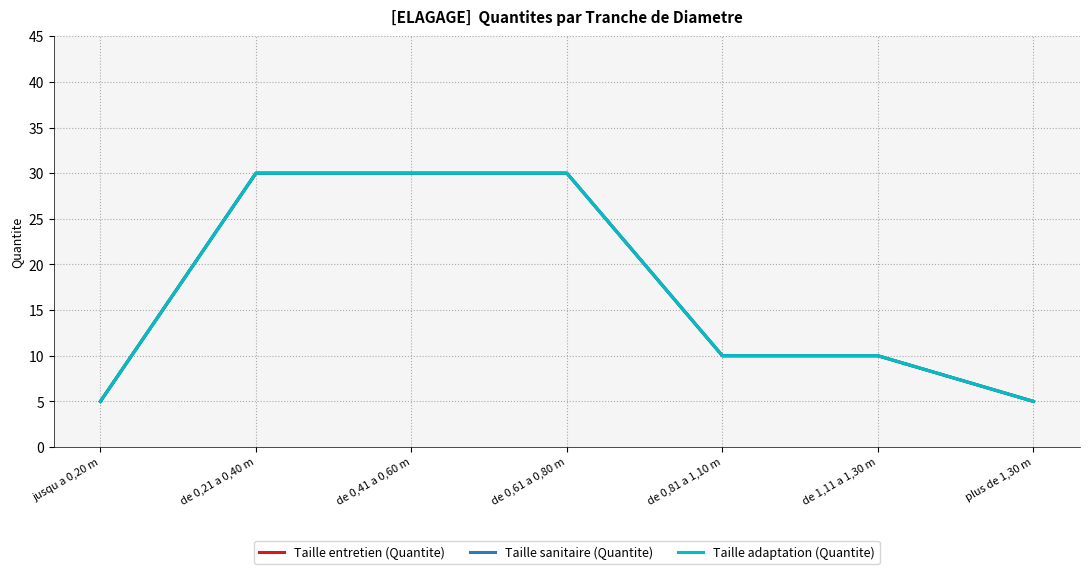

Does the chart display data point markers on the line(s)?

No